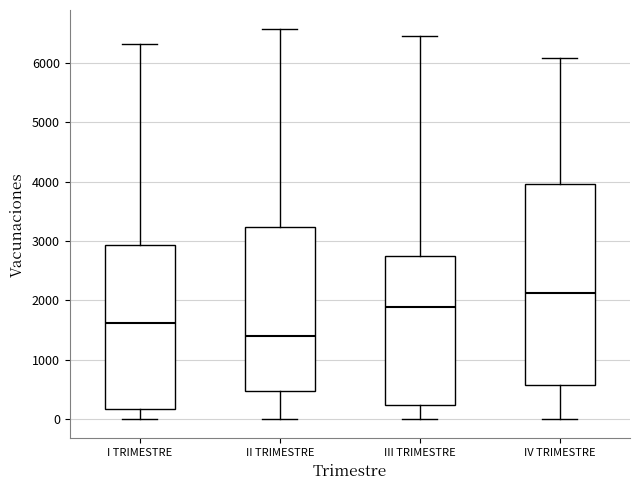

Reading left to right, read every box against the y-axis: the position of its median line, the range the box covers, and the ends of its whiskers. The values are not printed on the chart, so give them approximately, as read against the axis.

I TRIMESTRE: median 1600, box 200 to 2900, whiskers 0 to 6300
II TRIMESTRE: median 1400, box 500 to 3200, whiskers 0 to 6600
III TRIMESTRE: median 1900, box 200 to 2700, whiskers 0 to 6500
IV TRIMESTRE: median 2100, box 600 to 4000, whiskers 0 to 6100